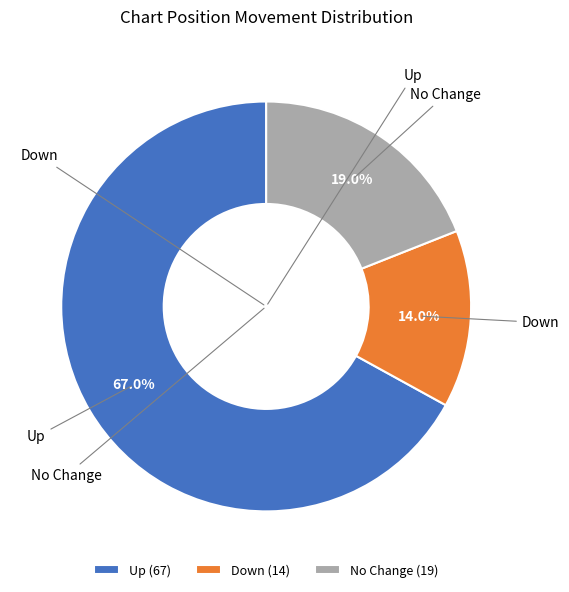

Combined, do Up and No Change account for over 50%?

Yes